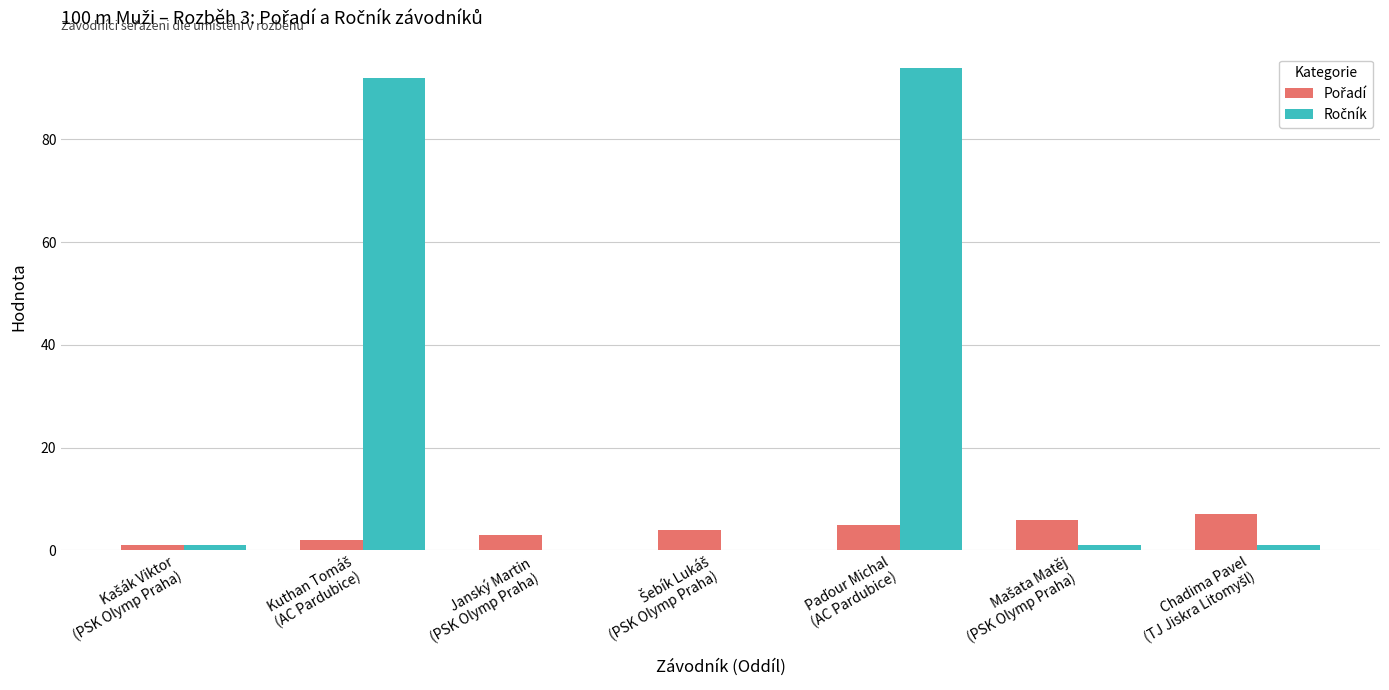

What is the maximum value shown in the chart?

94